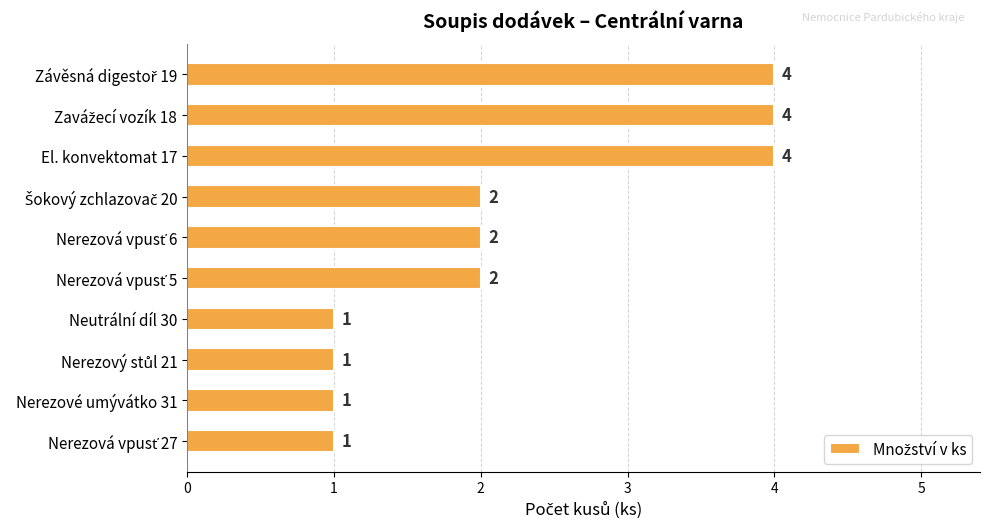

The chart shows a value of 4 at El. konvektomat 17. True or false?

True